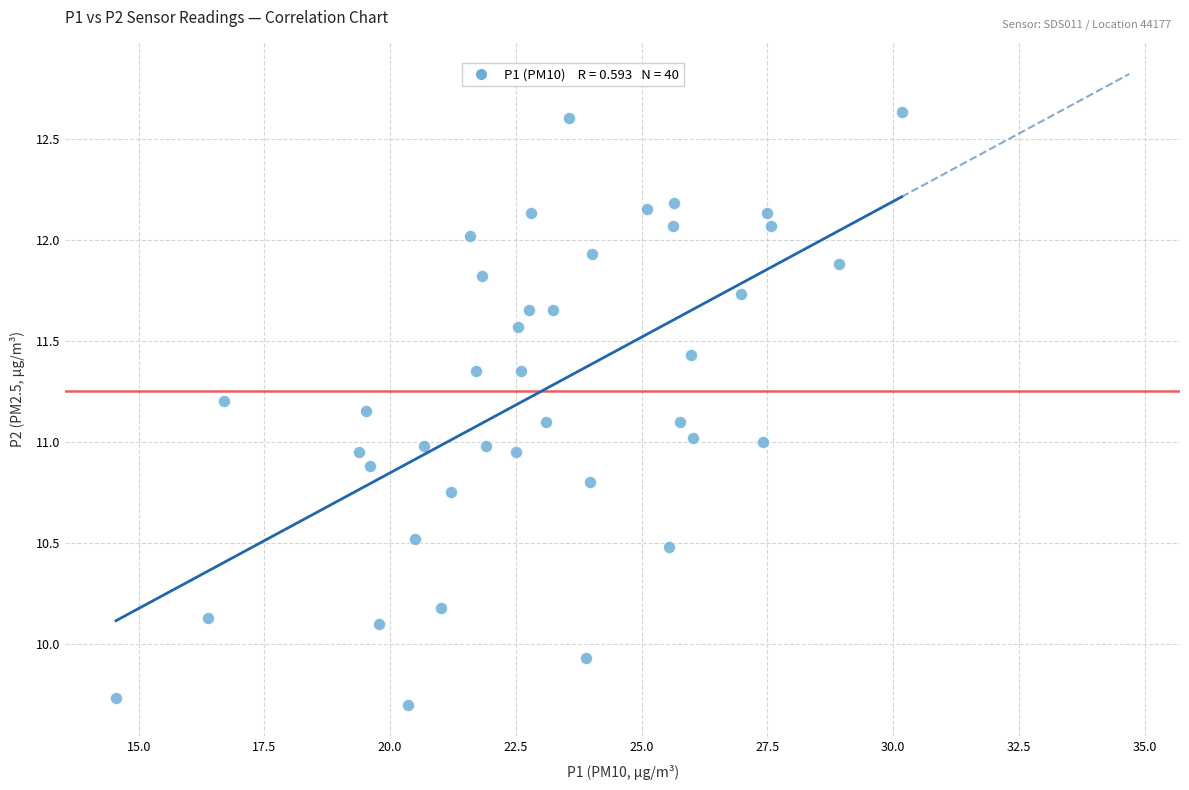

What is the range of Y values (max minus min)?

2.9